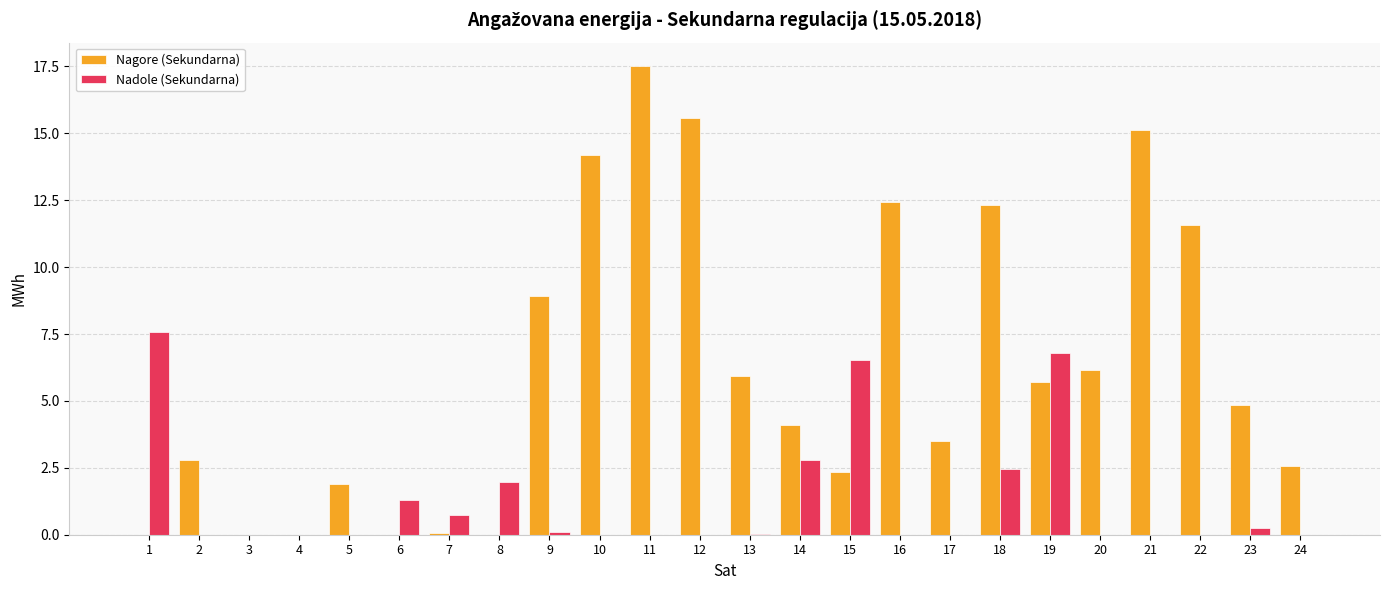

Between 1 and 18, which series saw the biggest shift?

Nagore (Sekundarna)